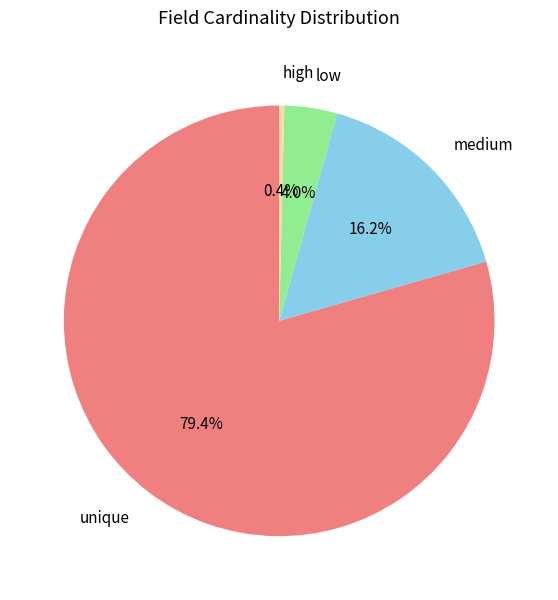

Which category accounts for the majority?

unique